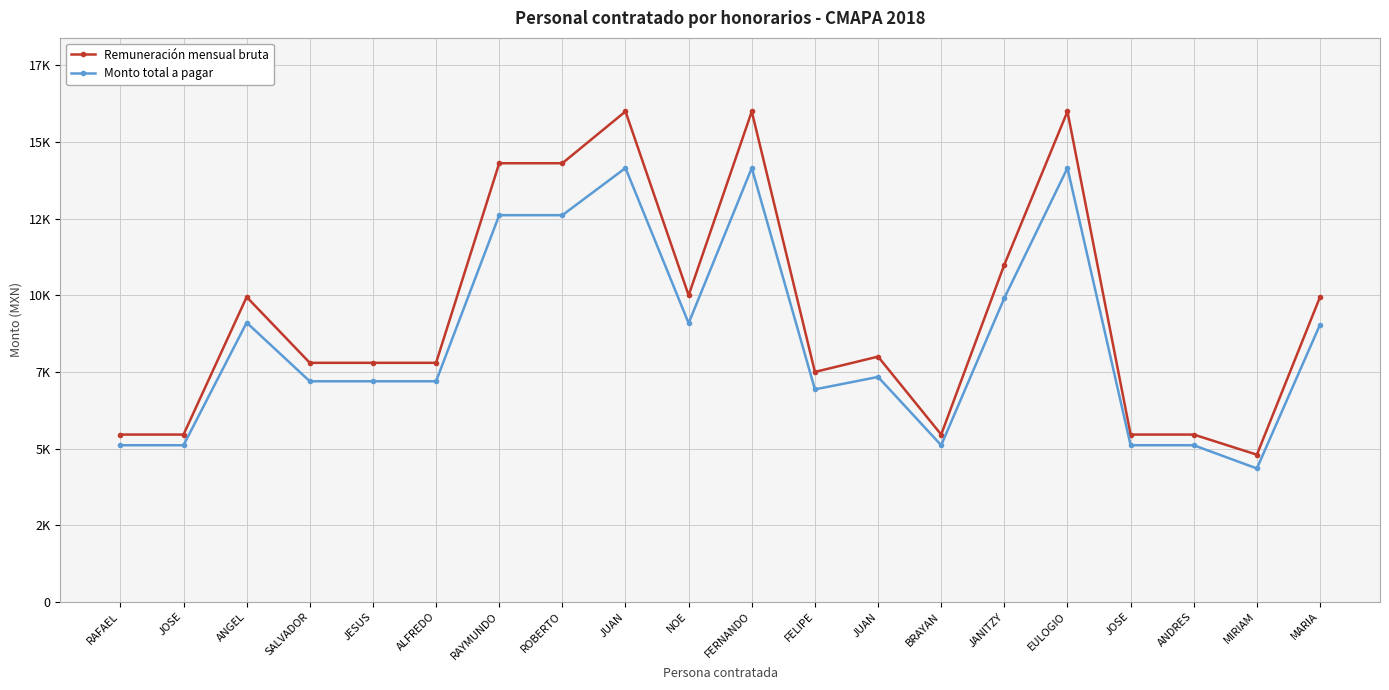

What is the average value of the Monto total a pagar series?

8529.4